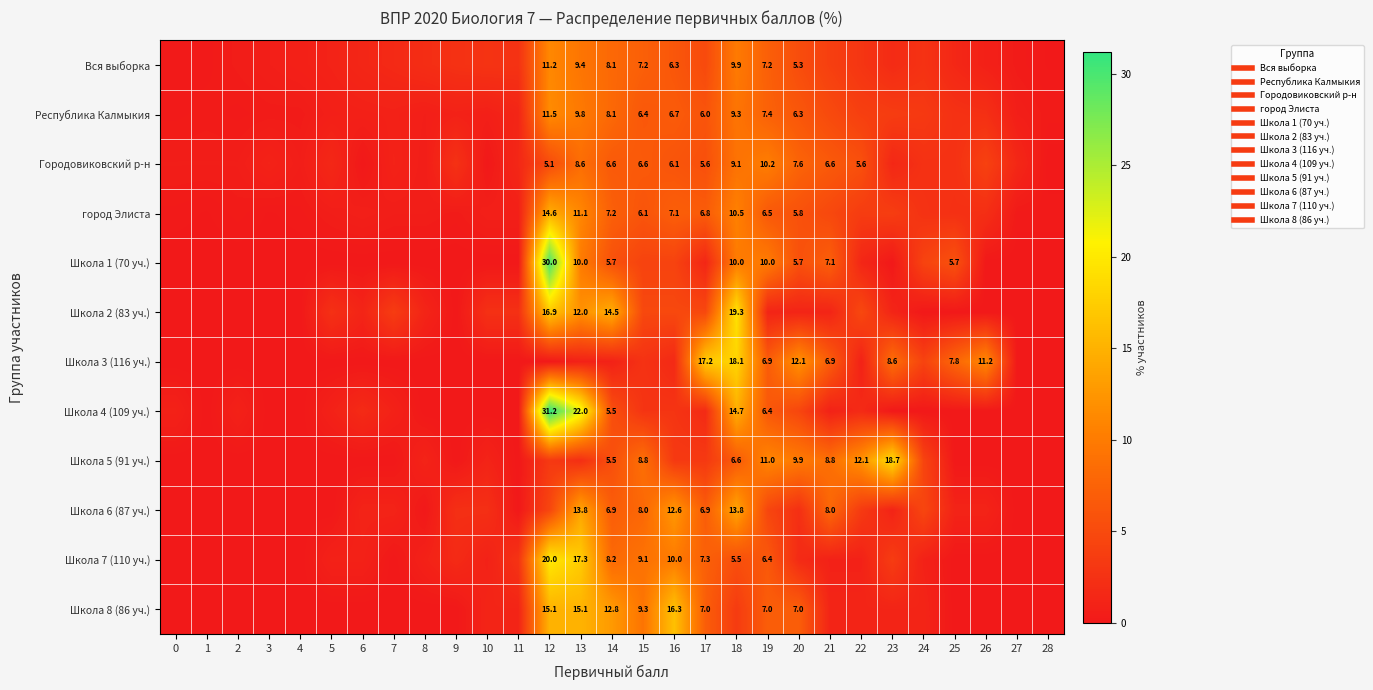

What is the difference between the maximum and second lowest values in the Школа 8 (86 уч.) series?

16.3